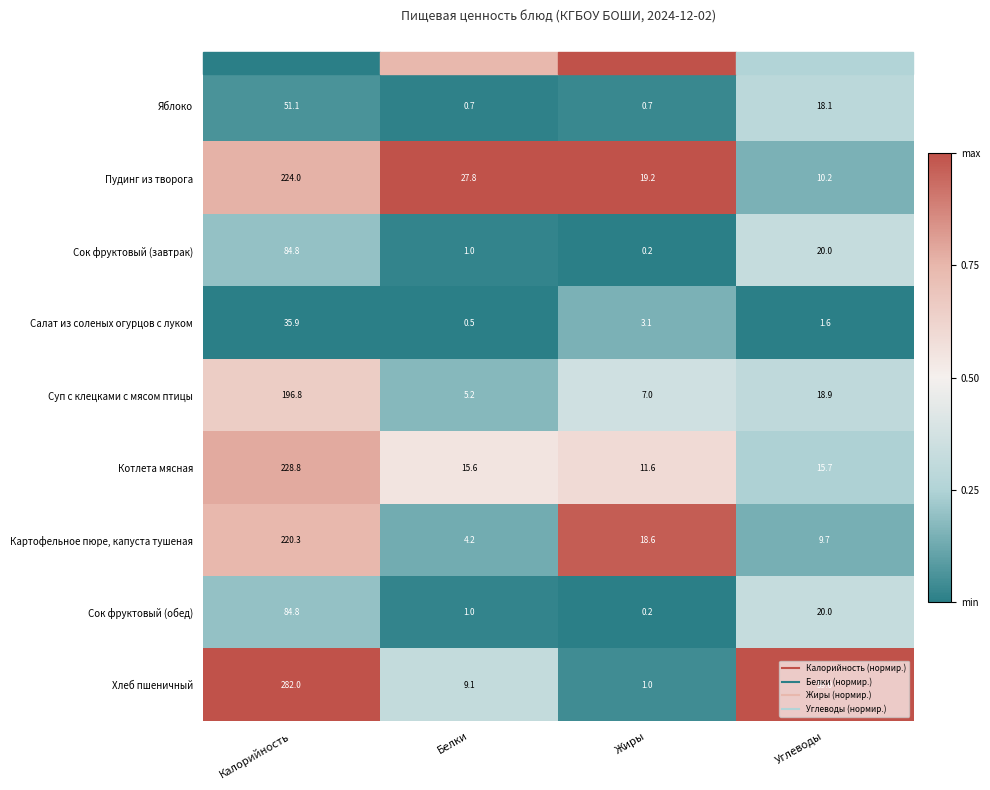

What is the greatest value displayed?

282.0